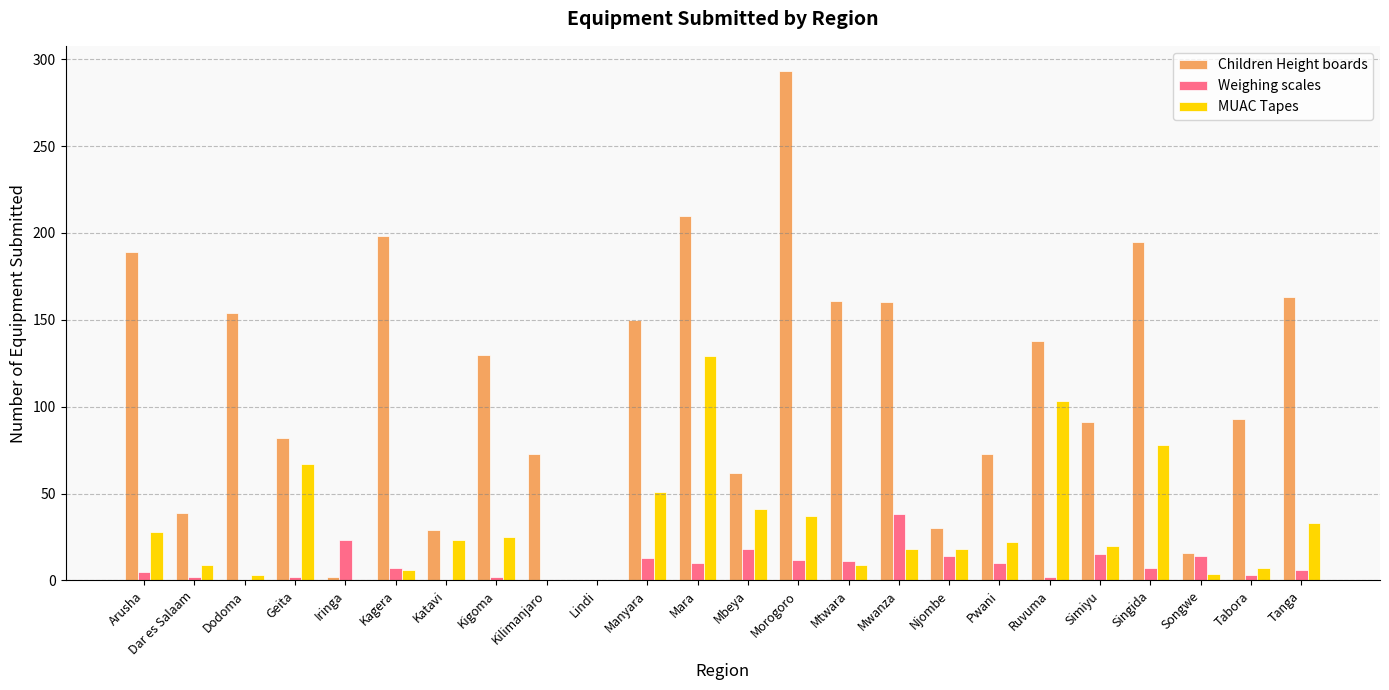

What is the maximum value for Children Height boards?

293